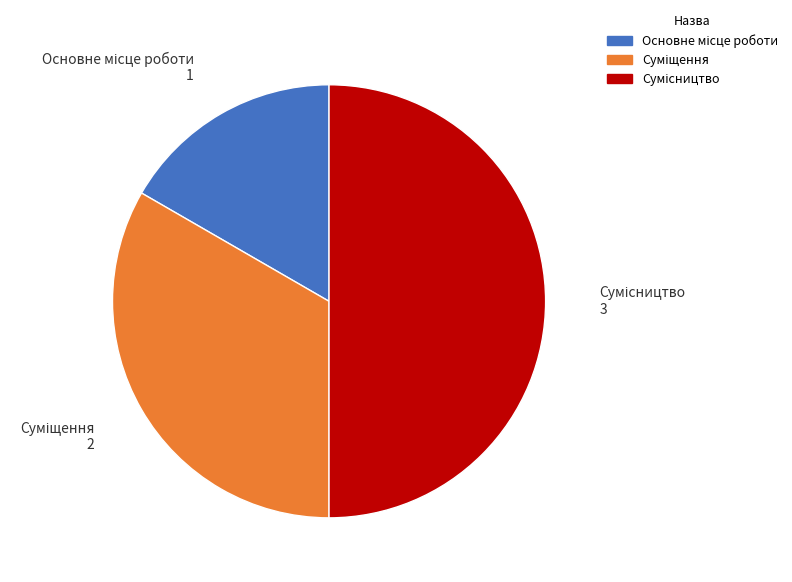

Is there a majority slice in this chart?

No